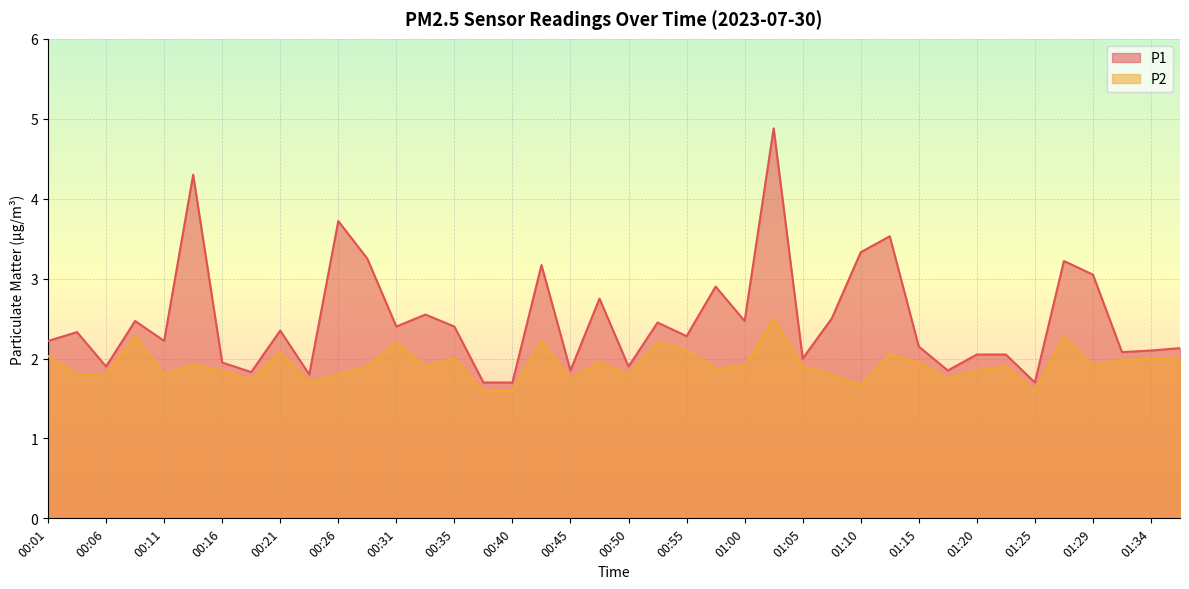

What is the sum of all P2 values?

76.9